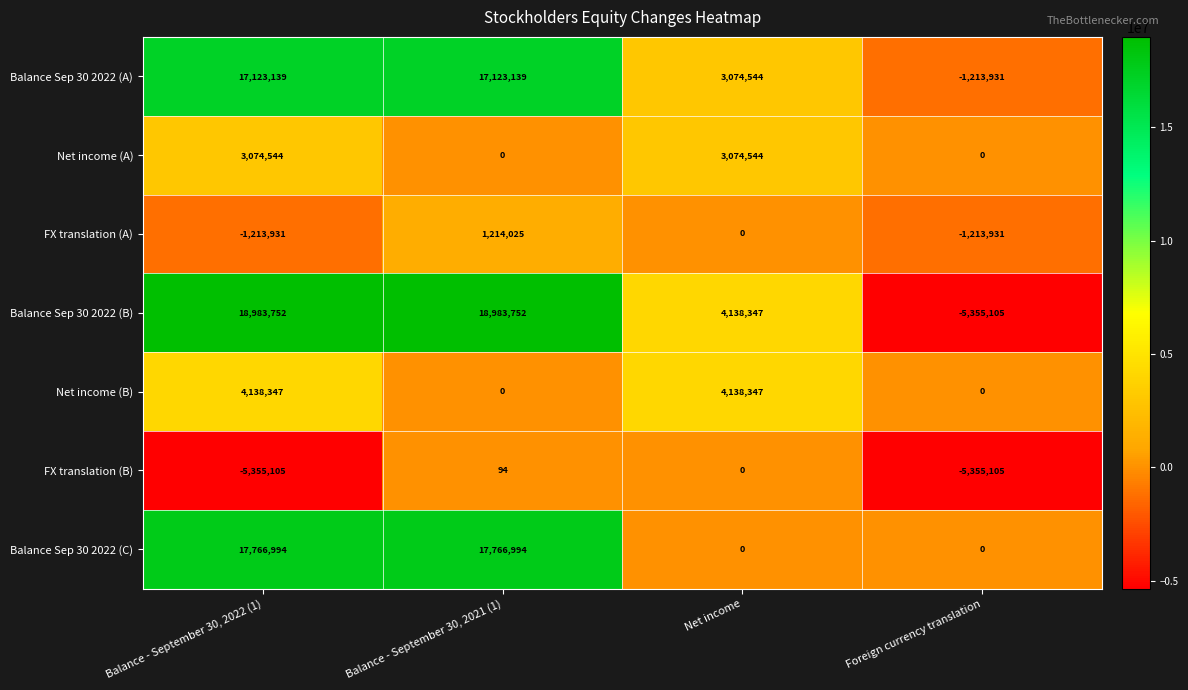

Where does the FX translation (A) series first go above 0?

Balance - September 30, 2021 (1)